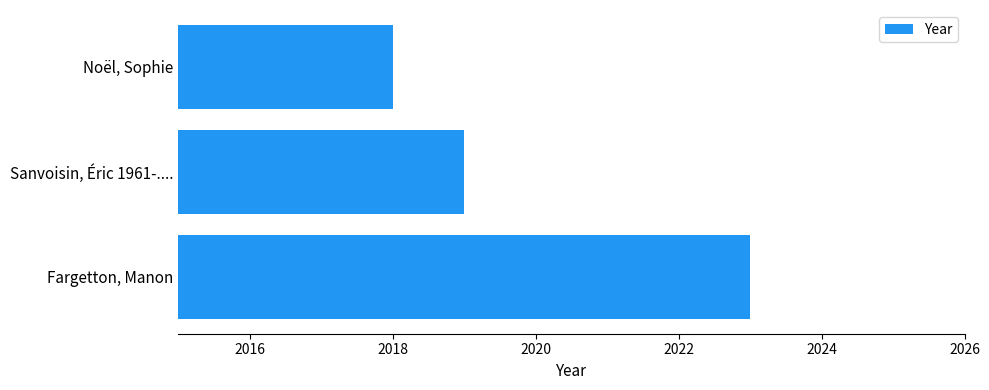

How many distinct data groups are displayed?

1